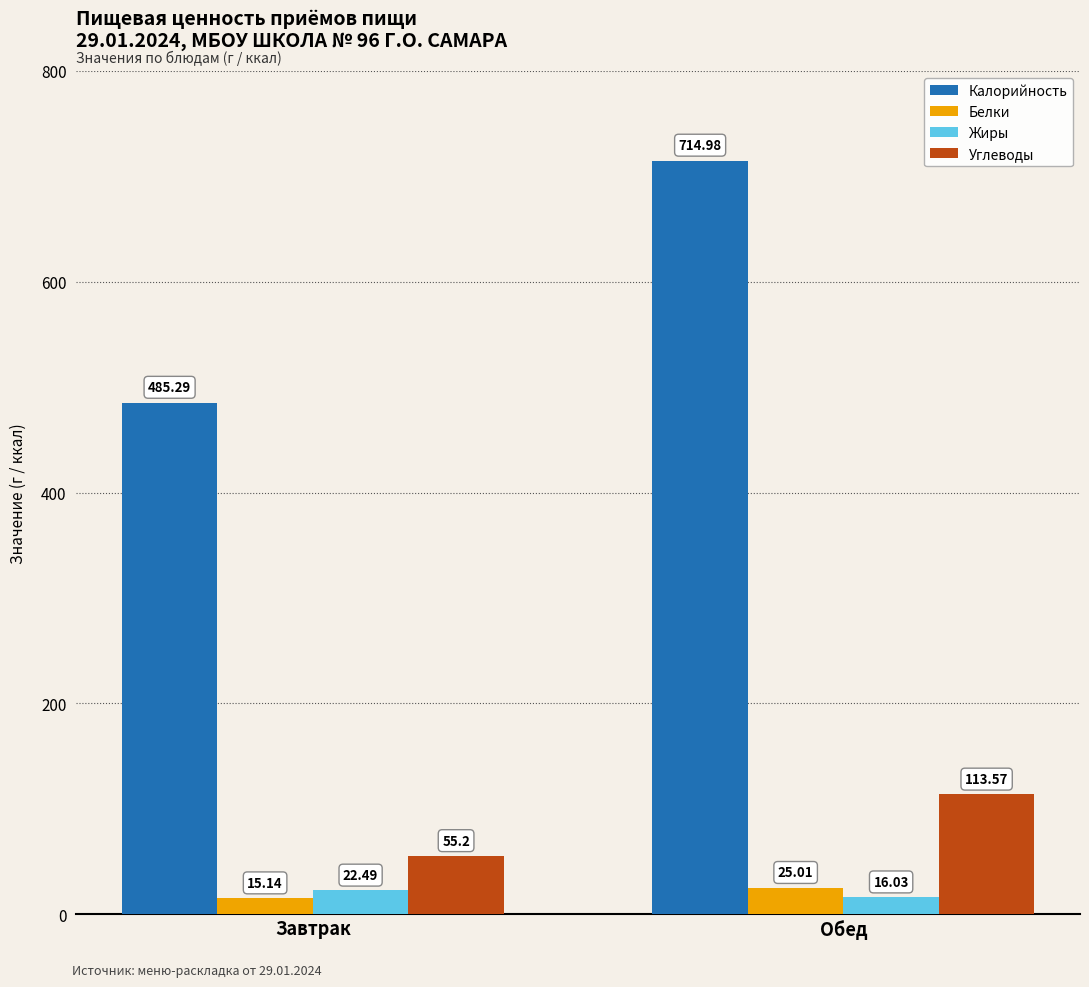

How many distinct data groups are displayed?

4